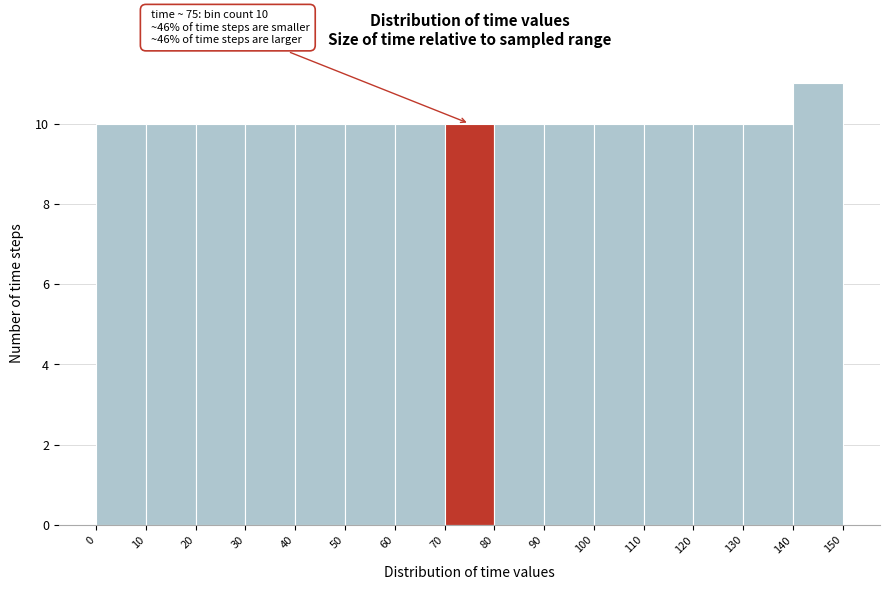

Which range on the x-axis has the tallest bar?

140 to 150